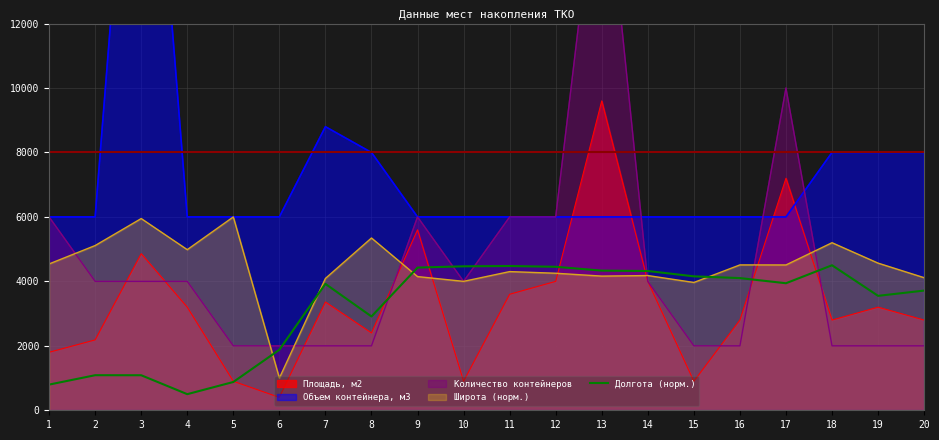

How many intersections are there between Широта (норм.) and Площадь, м2?

6